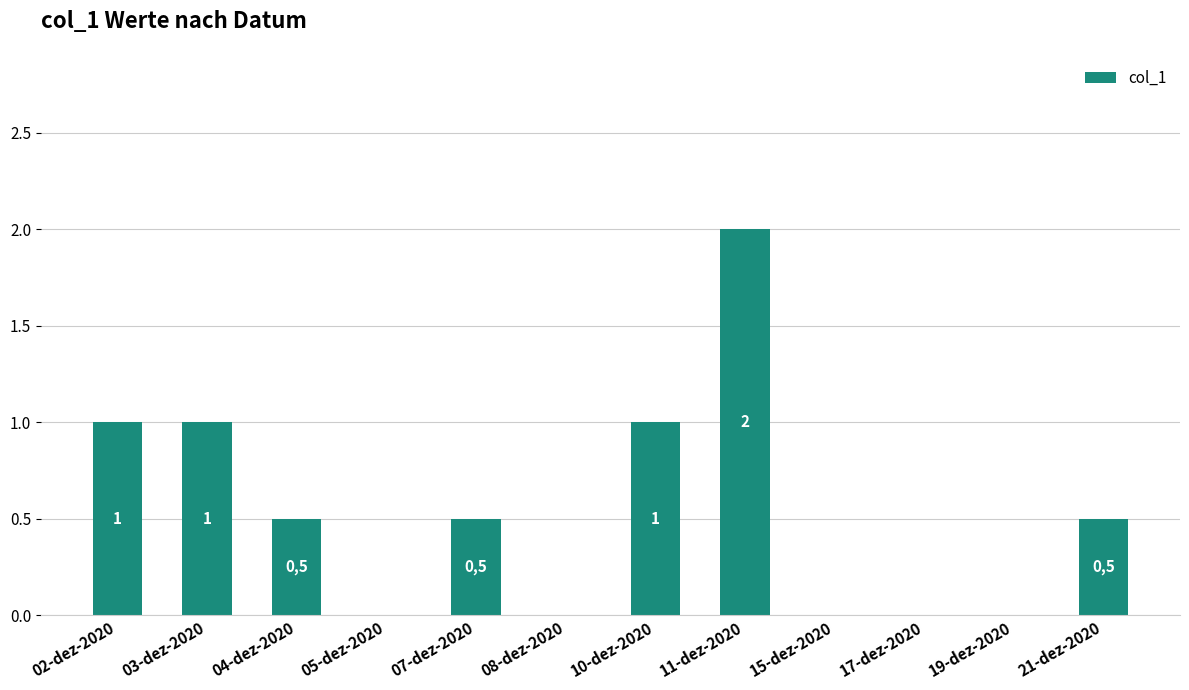

The value at 05-dez-2020 is -0.7. True or false?

False